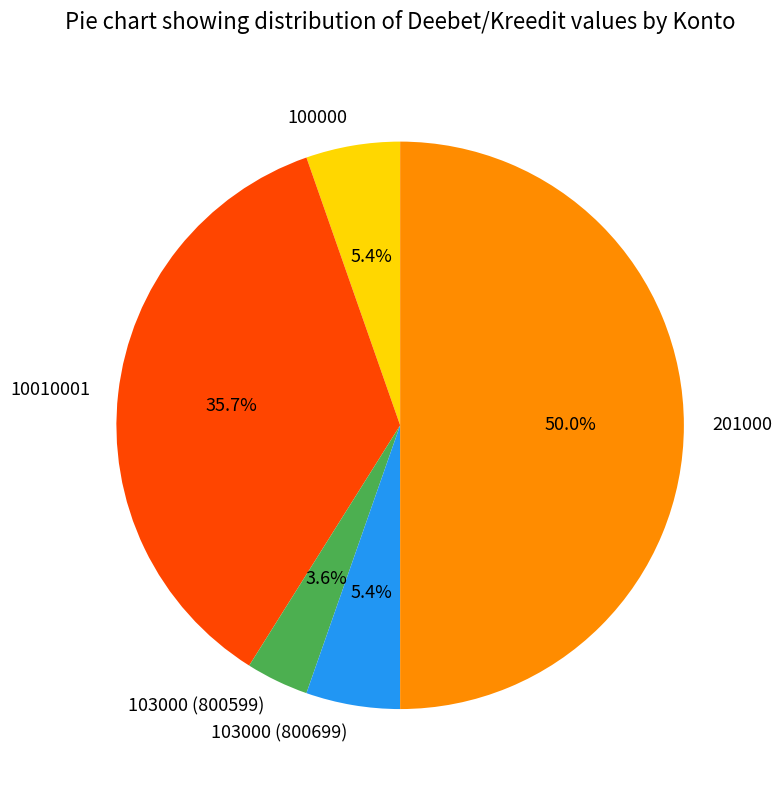

Count the number of slices in the pie.

5